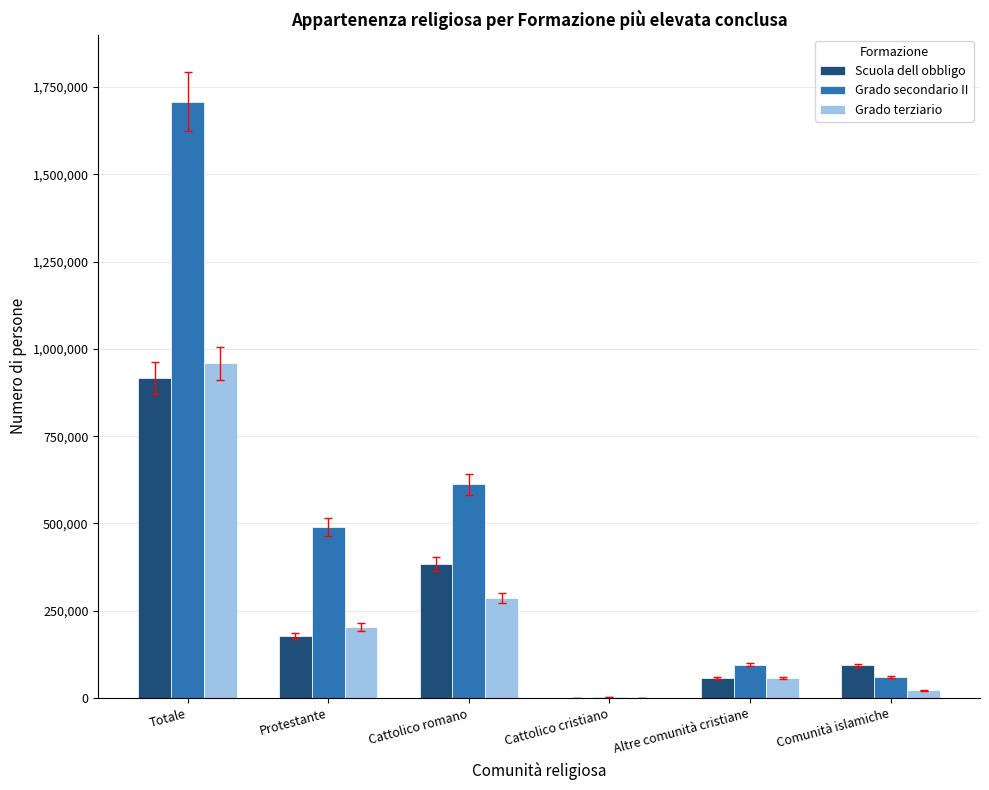

How many groups of bars are there?

6